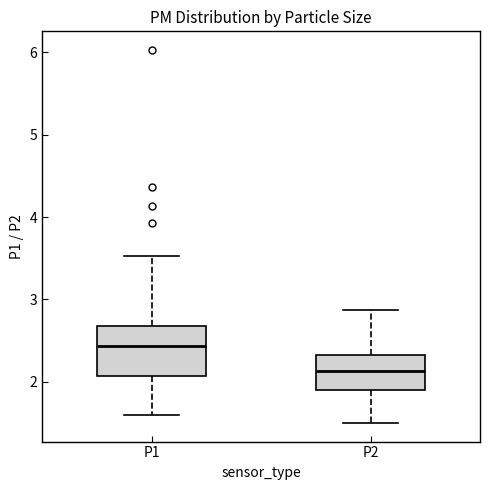

Which box is the tallest, from its lower edge to its upper edge?

P1